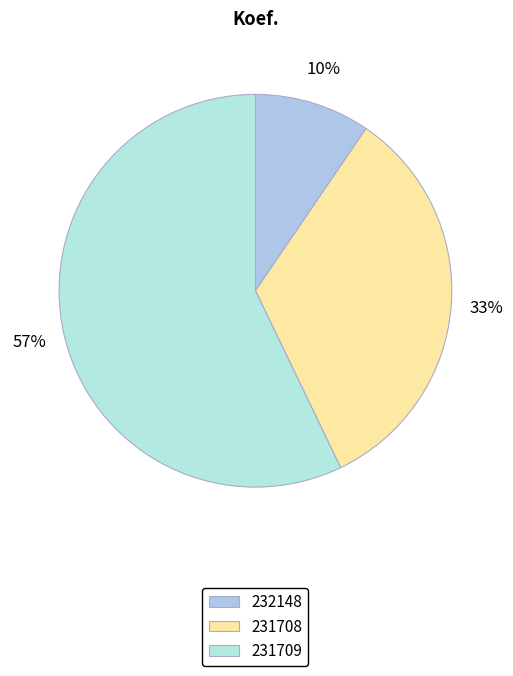

To the nearest percent, what percentage of the pie is 231709?

57%